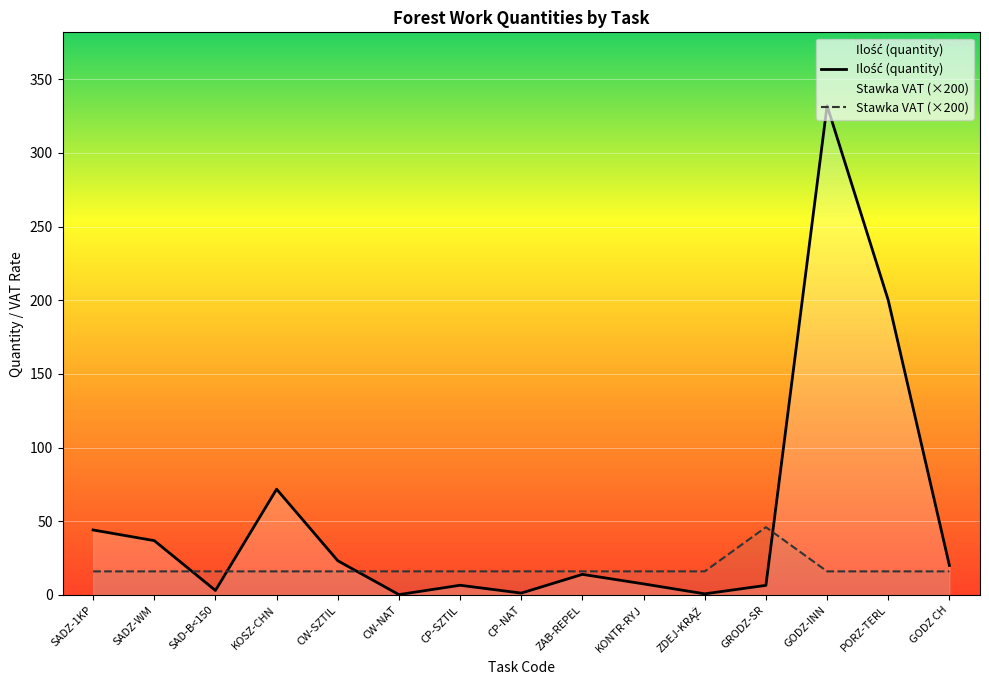

What position from the left is SADZ-WM?

2